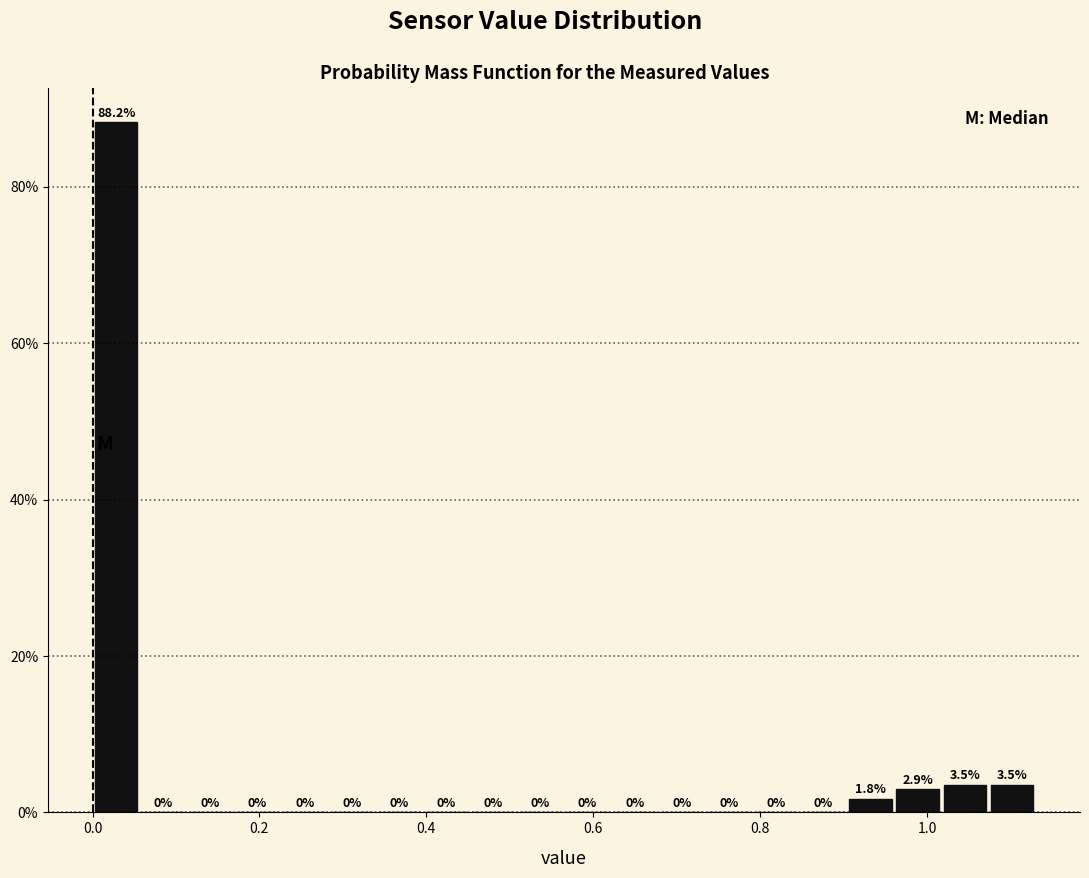

Around what value on the x-axis is the tallest bar? Give the approximate position of its centre, as read against the axis.

0.02